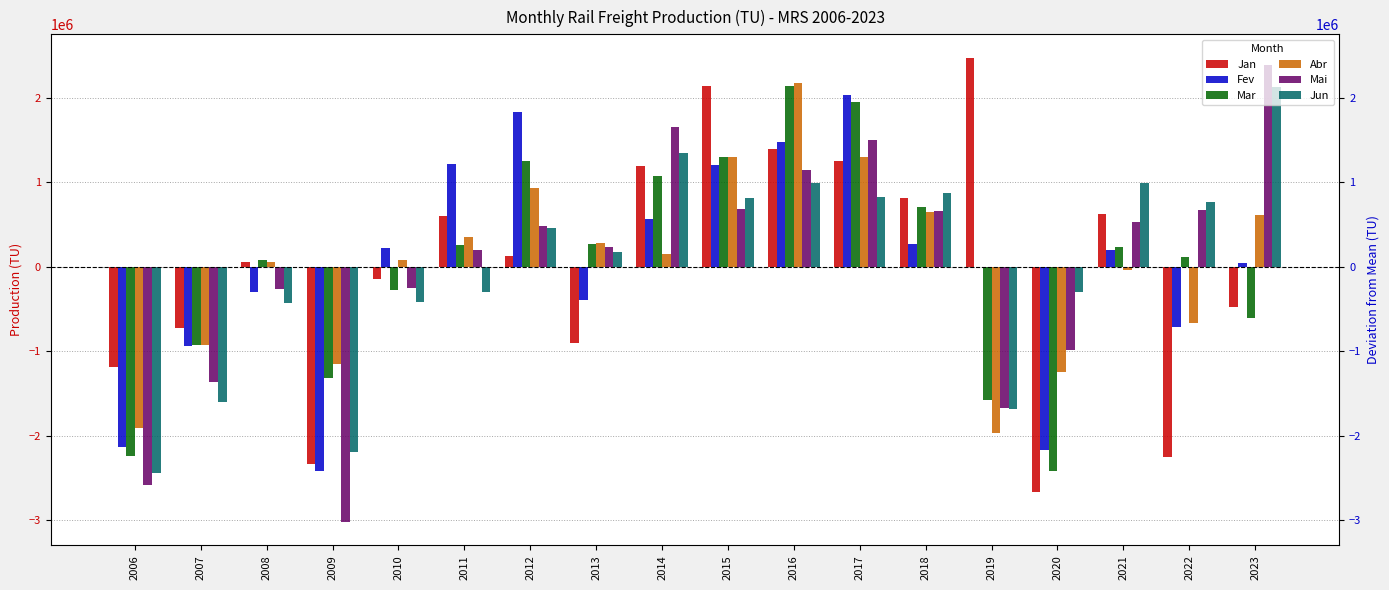

What is the value of the Mar bar at the 8th from the left?

270775.4